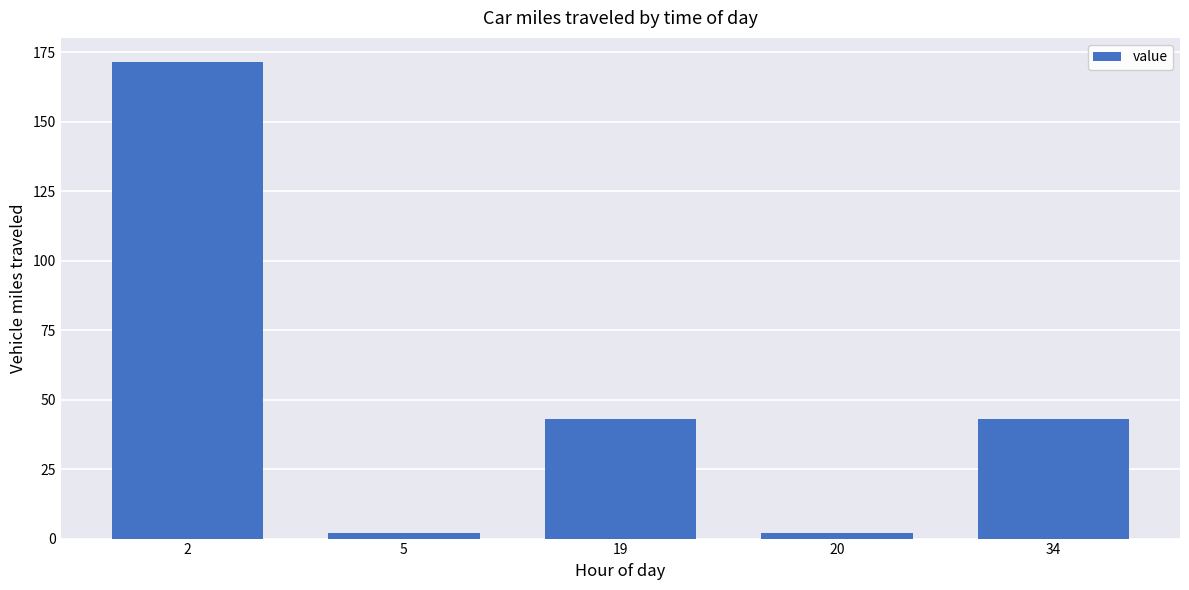

Reading right to left, extract all data points from this chart.

34=42.9	20=2.0	19=42.9	5=2.0	2=171.5